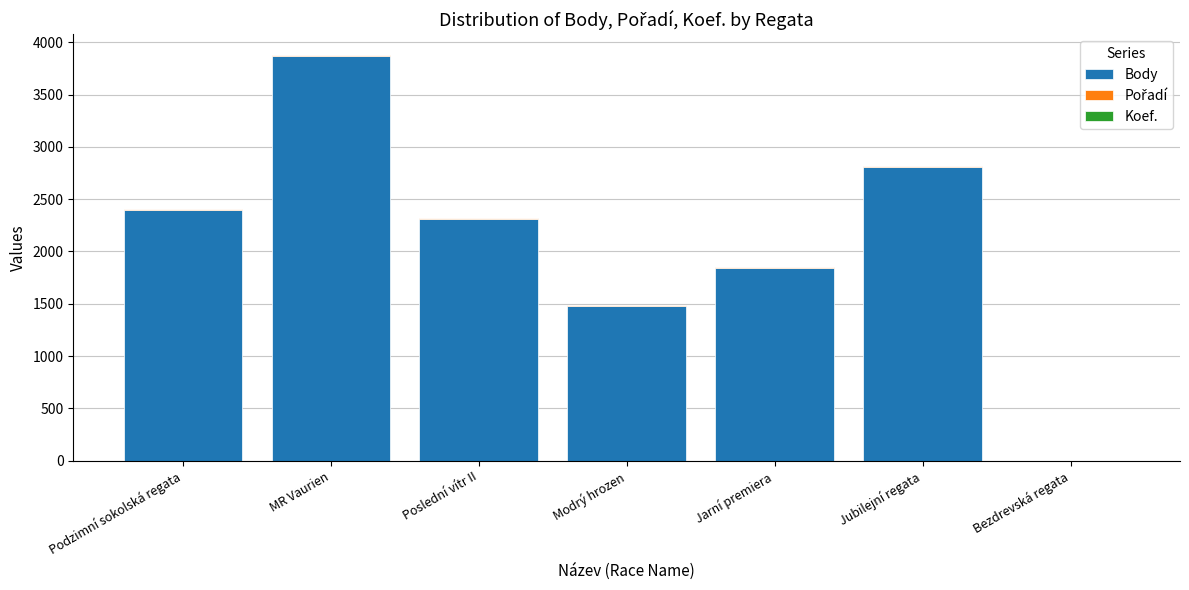

Which category has the highest value in the Body series?

MR Vaurien